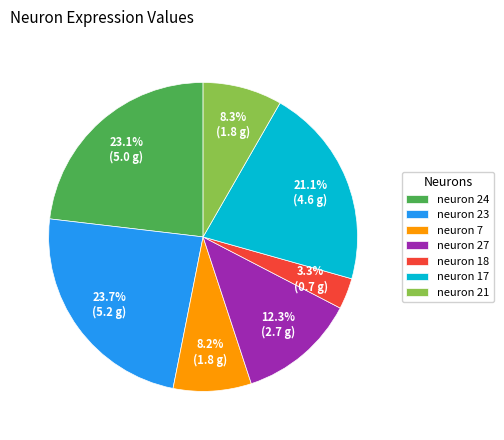

Does neuron 17 account for over 50% of the chart?

No